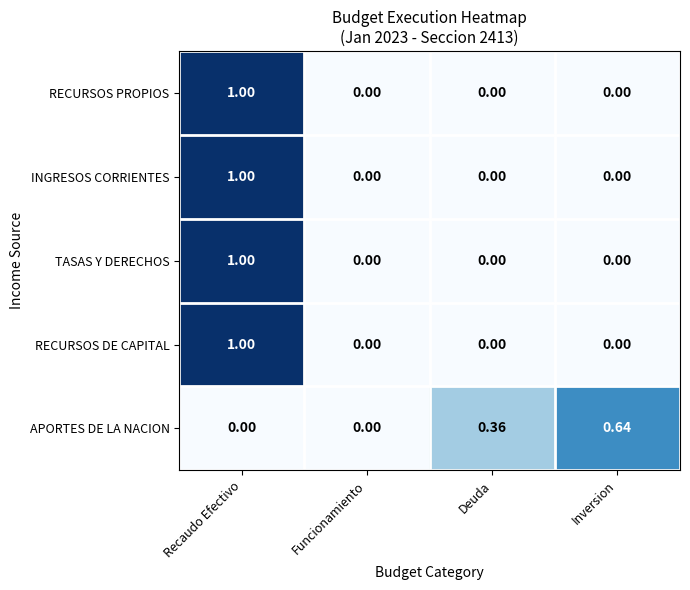

Between Funcionamiento and Inversion, which series saw the biggest shift?

APORTES DE LA NACION